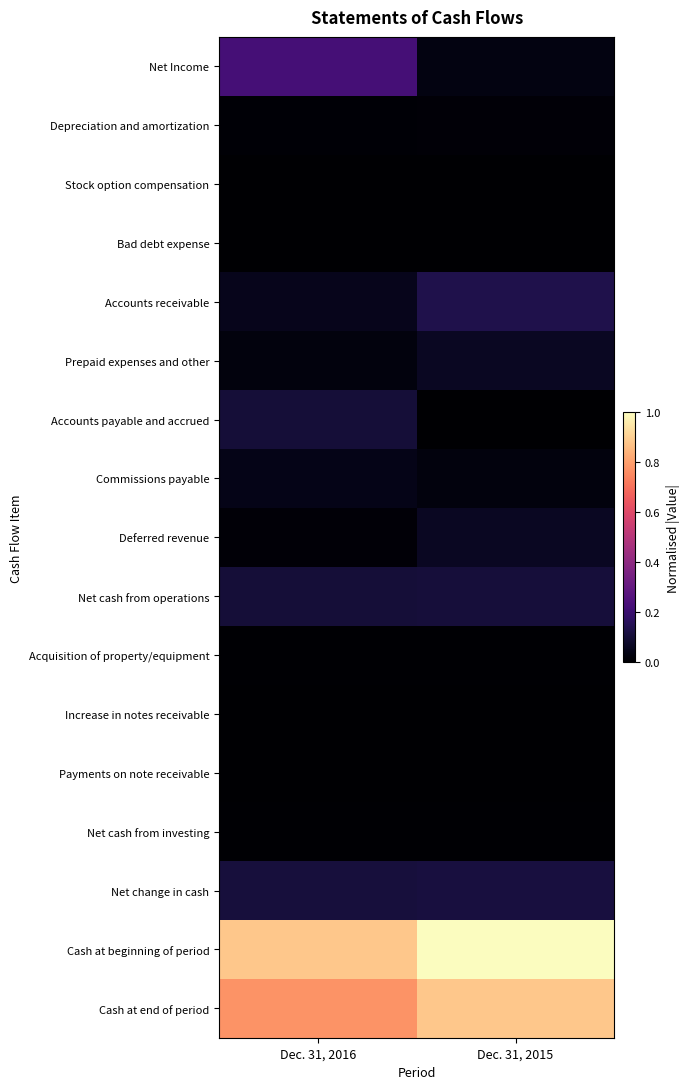

Reading right to left, what are all the values shown in this chart?

Net Income: Dec. 31, 2015=0.0	Dec. 31, 2016=0.2
Depreciation and amortization: Dec. 31, 2015=0.0	Dec. 31, 2016=0.0
Stock option compensation: Dec. 31, 2015=0.0	Dec. 31, 2016=0.0
Bad debt expense: Dec. 31, 2015=0.0	Dec. 31, 2016=0.0
Accounts receivable: Dec. 31, 2015=0.1	Dec. 31, 2016=0.1
Prepaid expenses and other: Dec. 31, 2015=0.1	Dec. 31, 2016=0.0
Accounts payable and accrued: Dec. 31, 2015=0.0	Dec. 31, 2016=0.1
Commissions payable: Dec. 31, 2015=0.0	Dec. 31, 2016=0.0
Deferred revenue: Dec. 31, 2015=0.1	Dec. 31, 2016=0.0
Net cash from operations: Dec. 31, 2015=0.1	Dec. 31, 2016=0.1
Acquisition of property/equipment: Dec. 31, 2015=0.0	Dec. 31, 2016=0.0
Increase in notes receivable: Dec. 31, 2015=0.0	Dec. 31, 2016=0.0
Payments on note receivable: Dec. 31, 2015=0.0	Dec. 31, 2016=0.0
Net cash from investing: Dec. 31, 2015=0.0	Dec. 31, 2016=0.0
Net change in cash: Dec. 31, 2015=0.1	Dec. 31, 2016=0.1
Cash at beginning of period: Dec. 31, 2015=1.0	Dec. 31, 2016=0.9
Cash at end of period: Dec. 31, 2015=0.9	Dec. 31, 2016=0.8